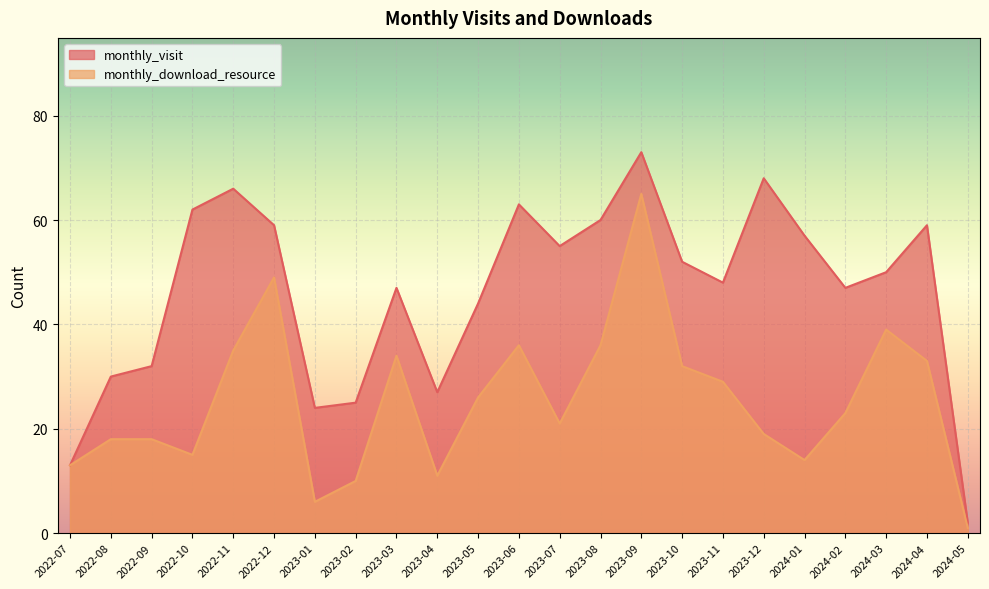

What is the difference between the second highest and minimum values in the monthly_download_resource series?

48